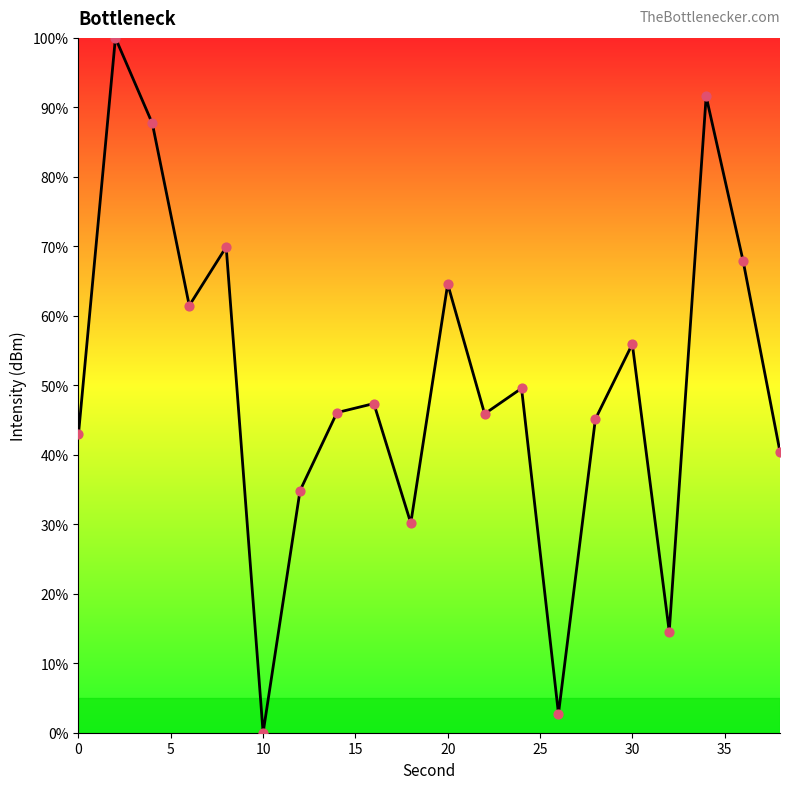

What is the difference between the maximum and minimum values?

100.0